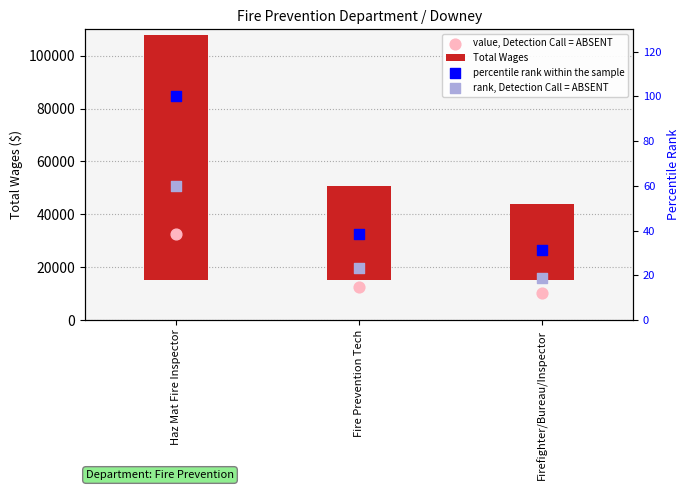

Which series has the largest total across all categories?

Total Wages